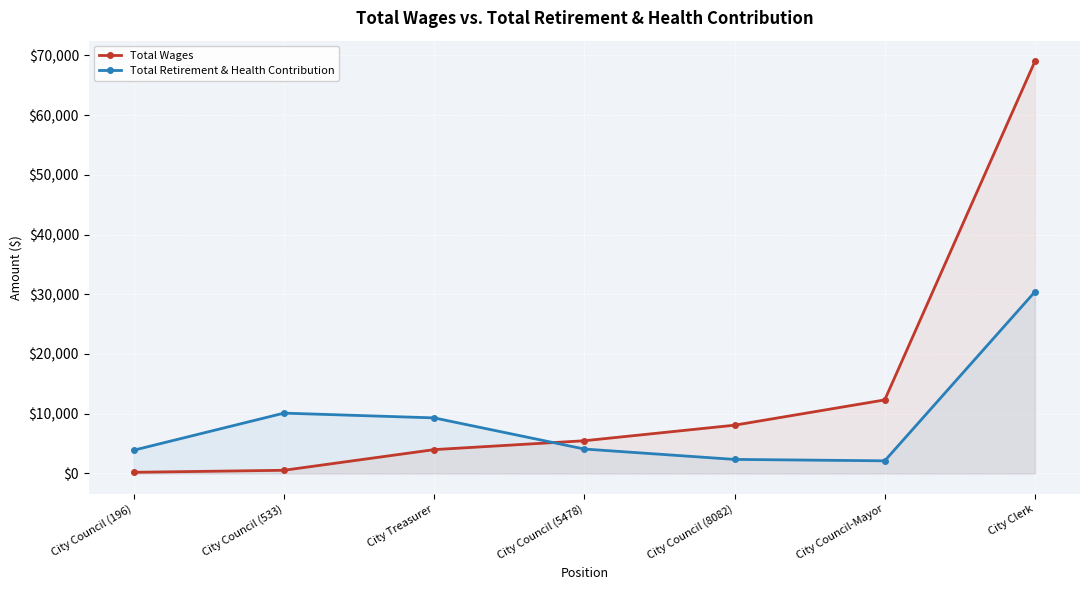

At which label is Total Retirement & Health Contribution closest to 16269?

City Council (533)